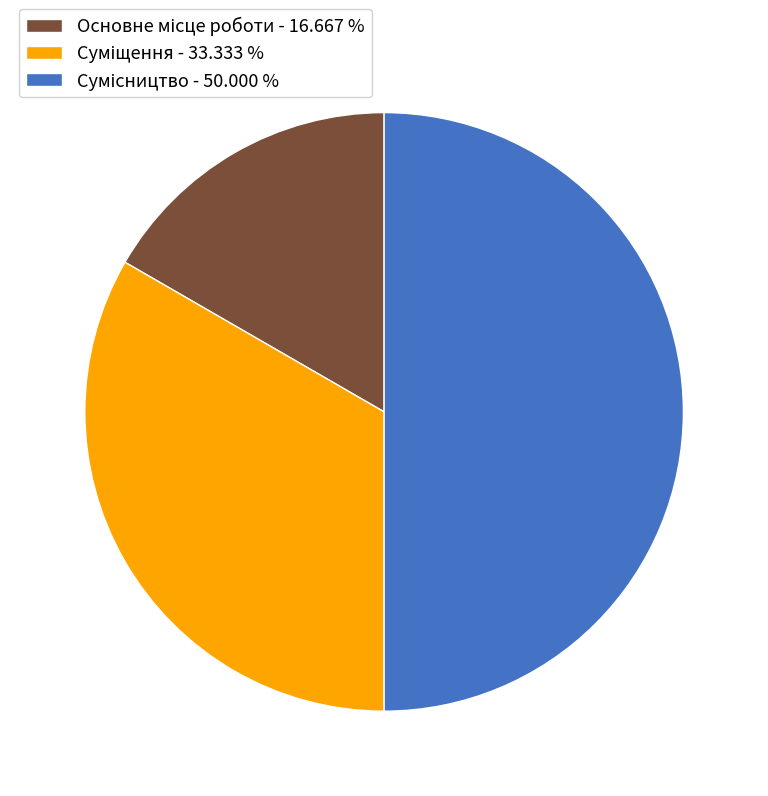

What percentage is the Основне місце роботи slice, to the nearest percent?

17%